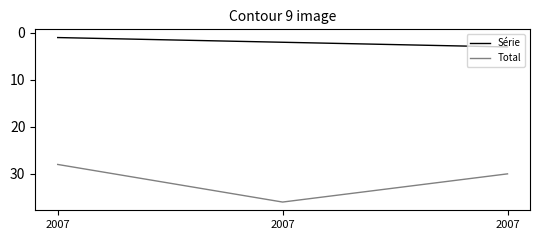

What are all the series names shown in the legend?

Série, Total